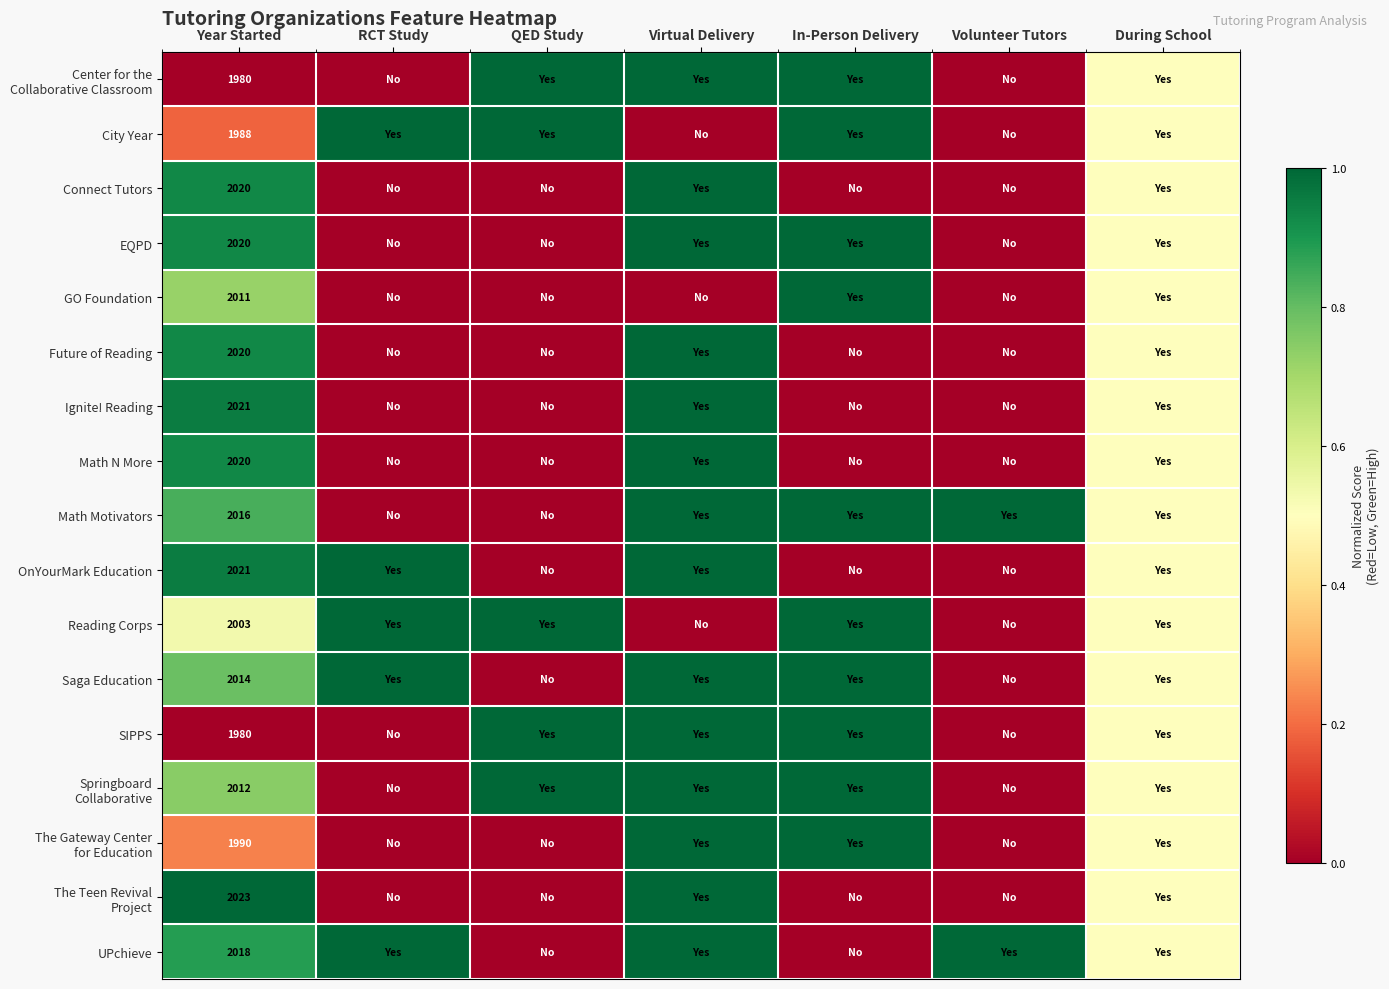

The UPchieve series shows 2018.0 at Year Started. True or false?

True